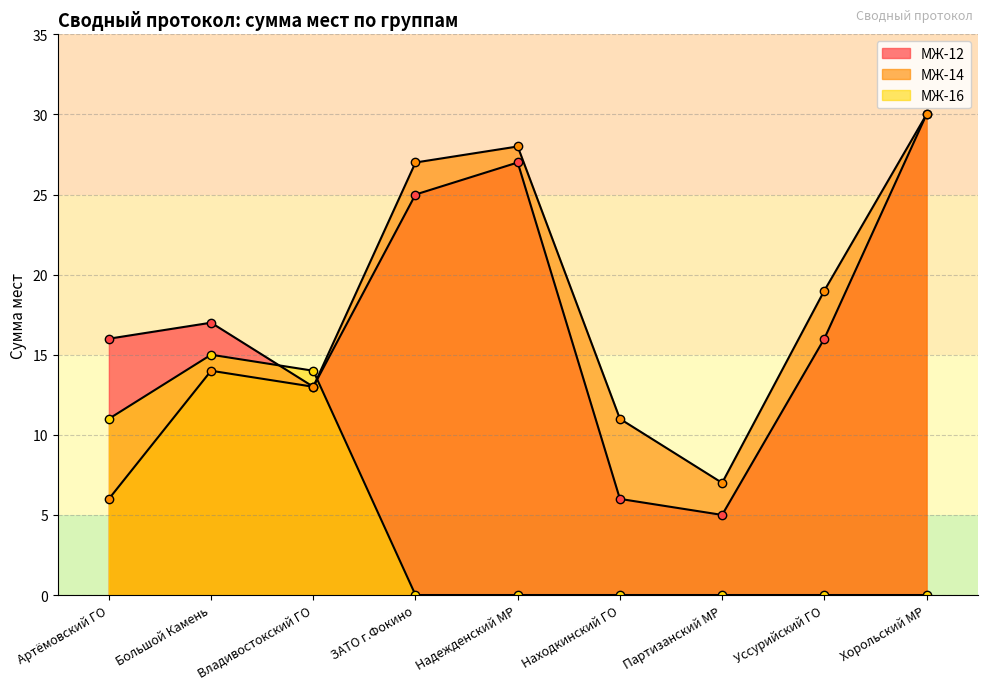

What is the value of the МЖ-12 point at the 7th from the left?

5